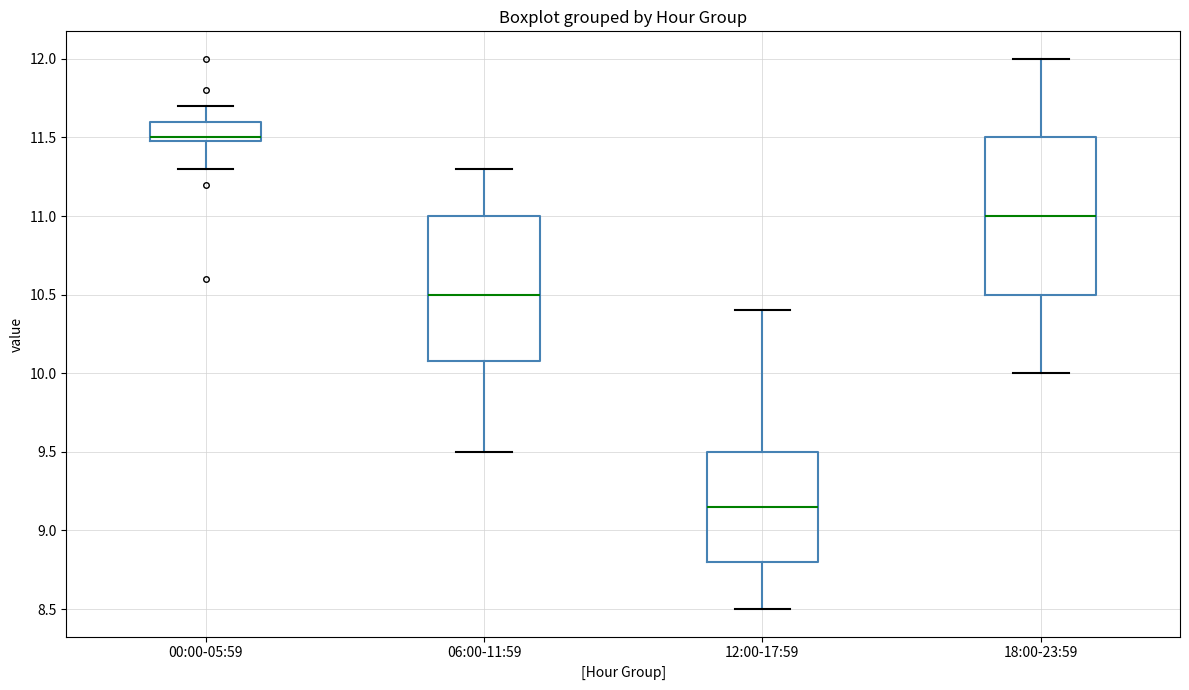

Reading left to right, transcribe this box plot: for each box, give where its median line is, the range the box spans, and where its two whiskers end, as read against the y-axis. The values are not printed on the chart, so give them approximately, as read against the axis.

00:00-05:59: median 11.50 (just above the box's lower edge), box 11.50 to 11.60, whiskers 11.30 to 11.70
06:00-11:59: median 10.50, box 10.10 to 11.00, whiskers 9.50 to 11.30
12:00-17:59: median 9.15, box 8.80 to 9.50, whiskers 8.50 to 10.40
18:00-23:59: median 11.00, box 10.50 to 11.50, whiskers 10.00 to 12.00